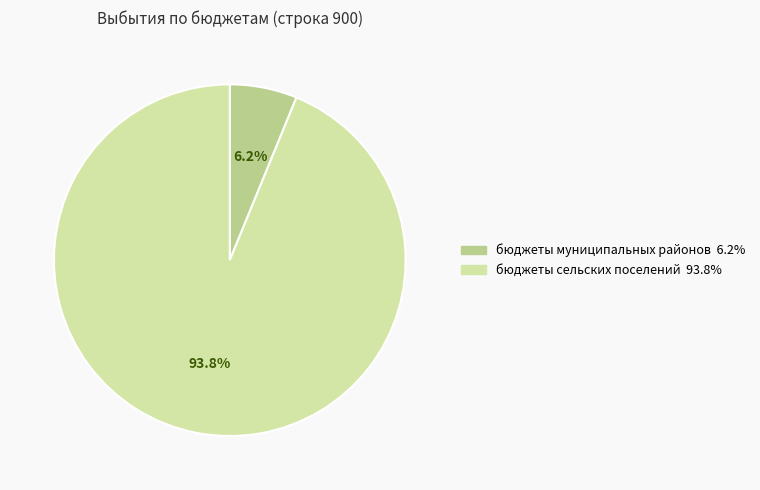

Combined, what portion of the pie is бюджеты сельских поселений and бюджеты муниципальных районов?

100.0%